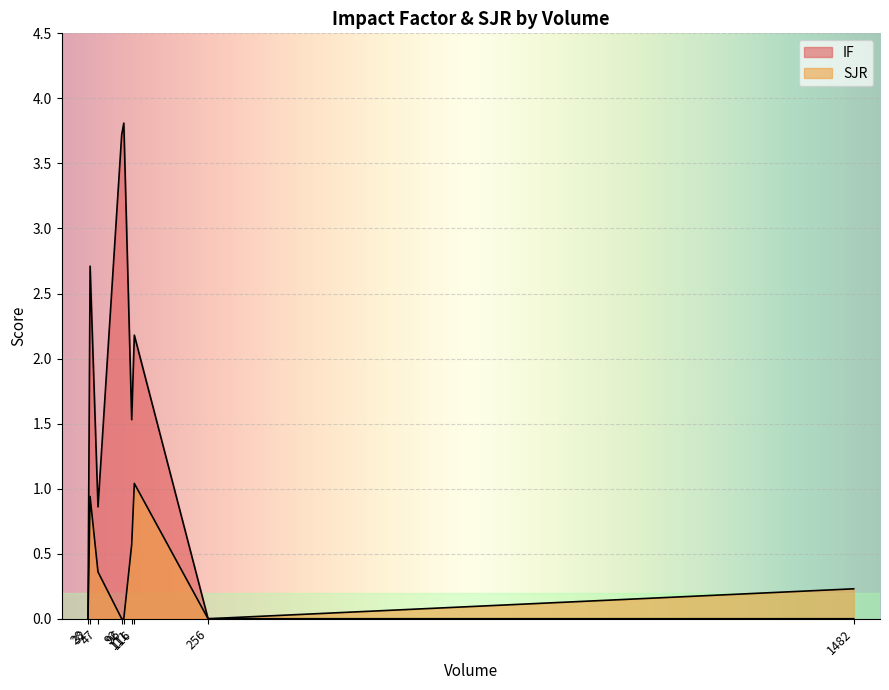

What are all the series names shown in the legend?

IF, SJR